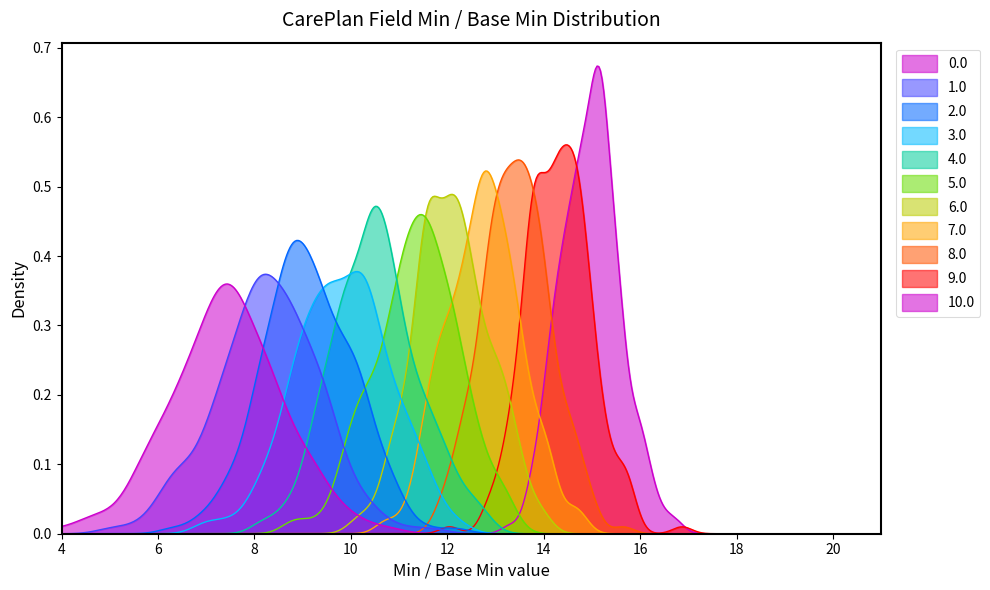

Does the chart display data point markers on the line(s)?

No